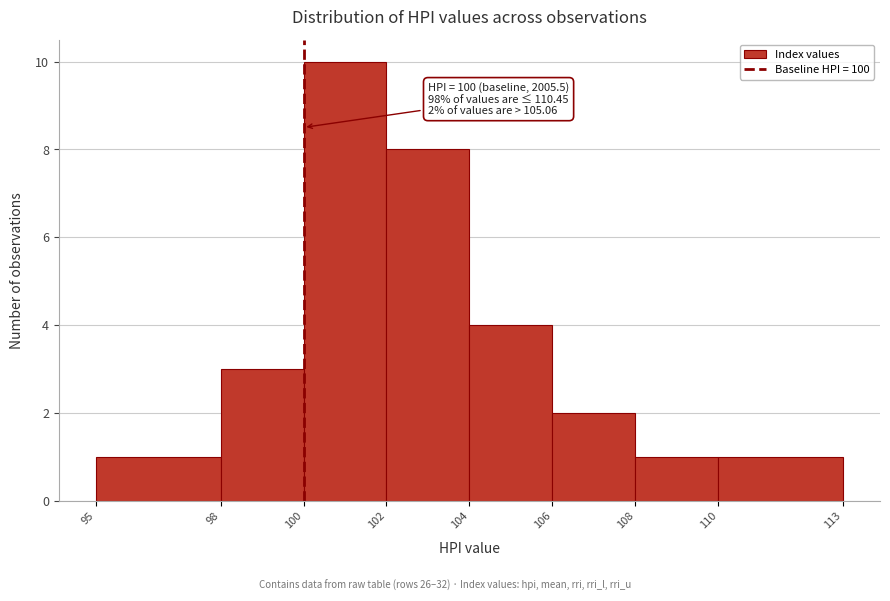

Which range on the x-axis has the tallest bar?

100 to 102